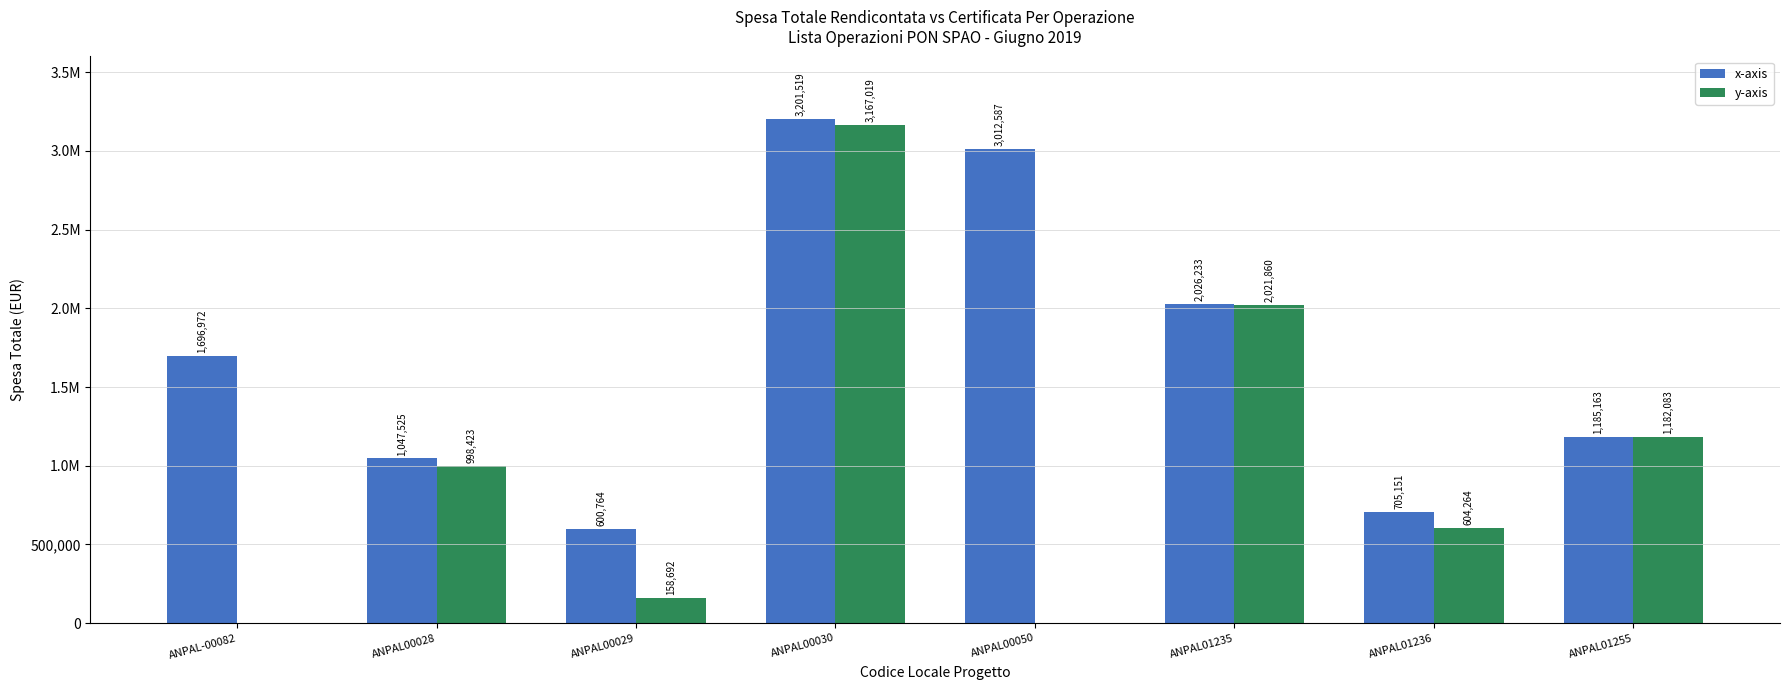

Reading left to right, extract all data points from this chart.

x-axis: 1696971.8	1047525.3	600763.8	3201519.1	3012586.8	2026233.0	705151.1	1185163.2
y-axis: 0.0	998423.0	158692.5	3167019.1	0.0	2021859.9	604264.2	1182083.1